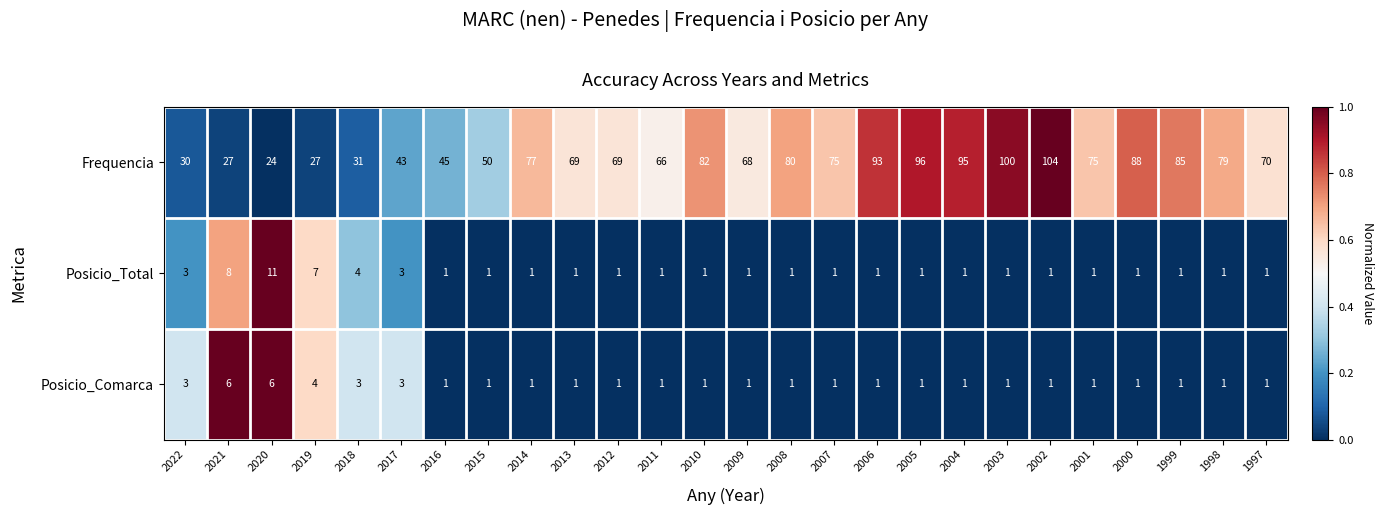

List the series in order of their peak value, highest first.

Frequencia, Posicio_Total, Posicio_Comarca